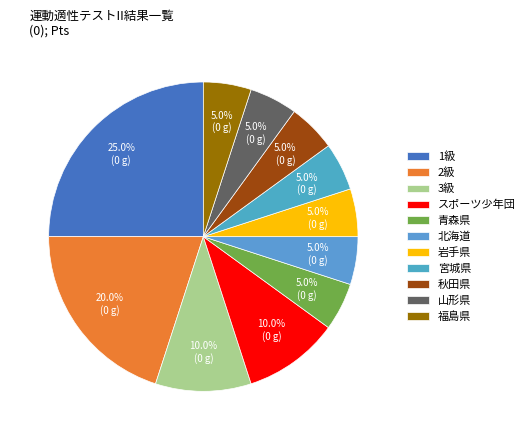

What is the total percentage of 秋田県 and 青森県?

10.0%